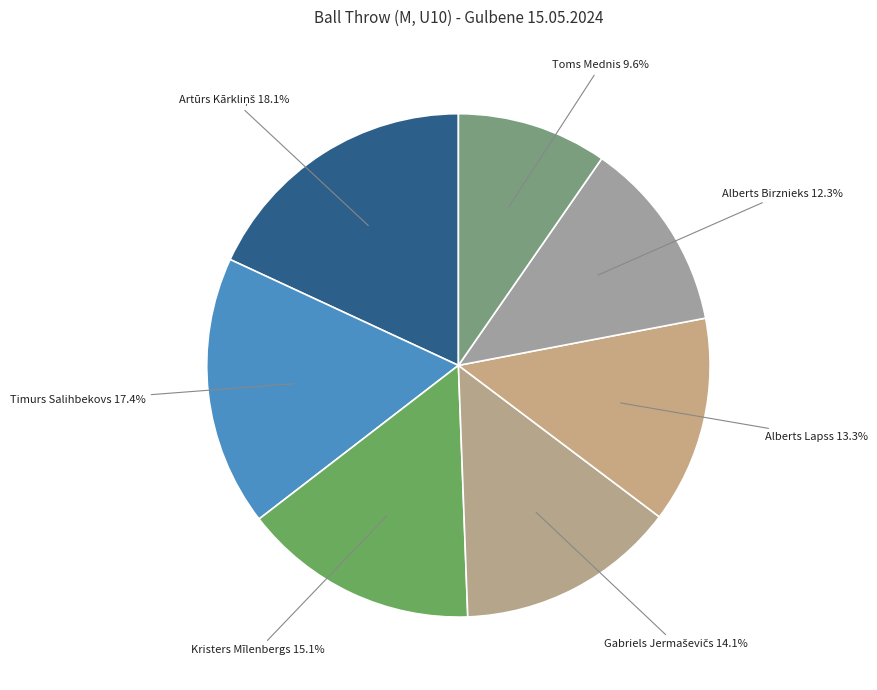

Is Alberts Birznieks the majority of the pie?

No